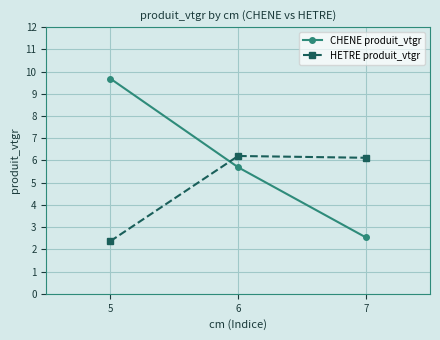

Which series changed the most between 5 and 7?

CHENE produit_vtgr